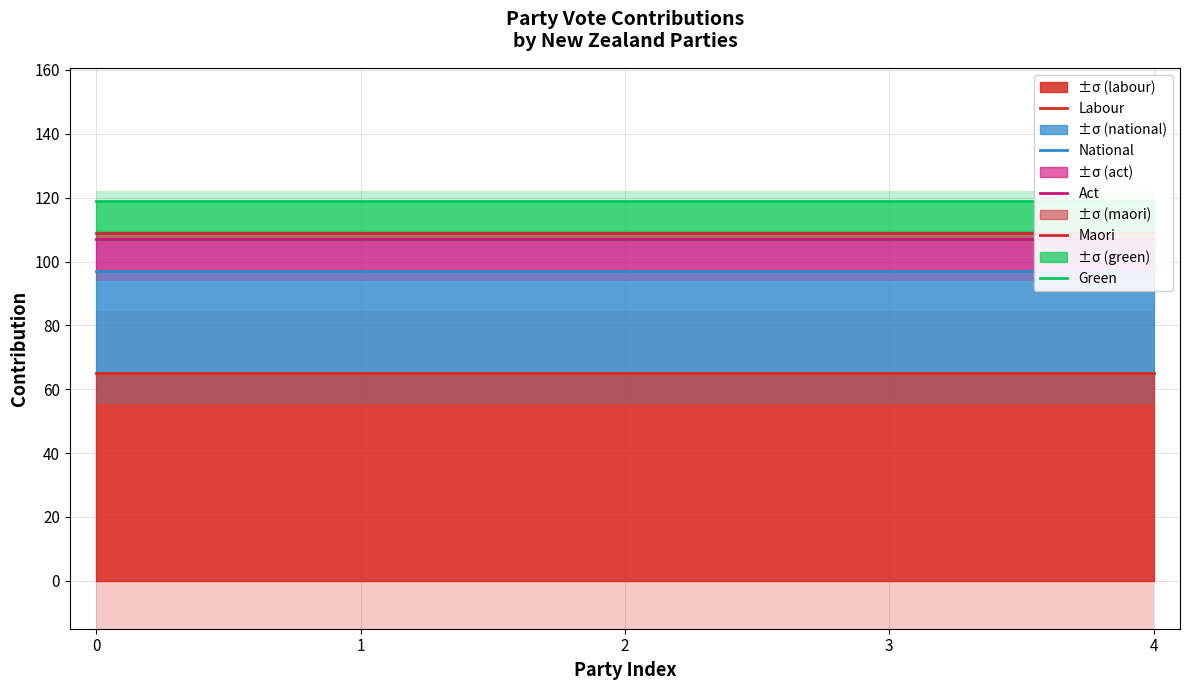

The Act series shows 107 at 1. True or false?

True